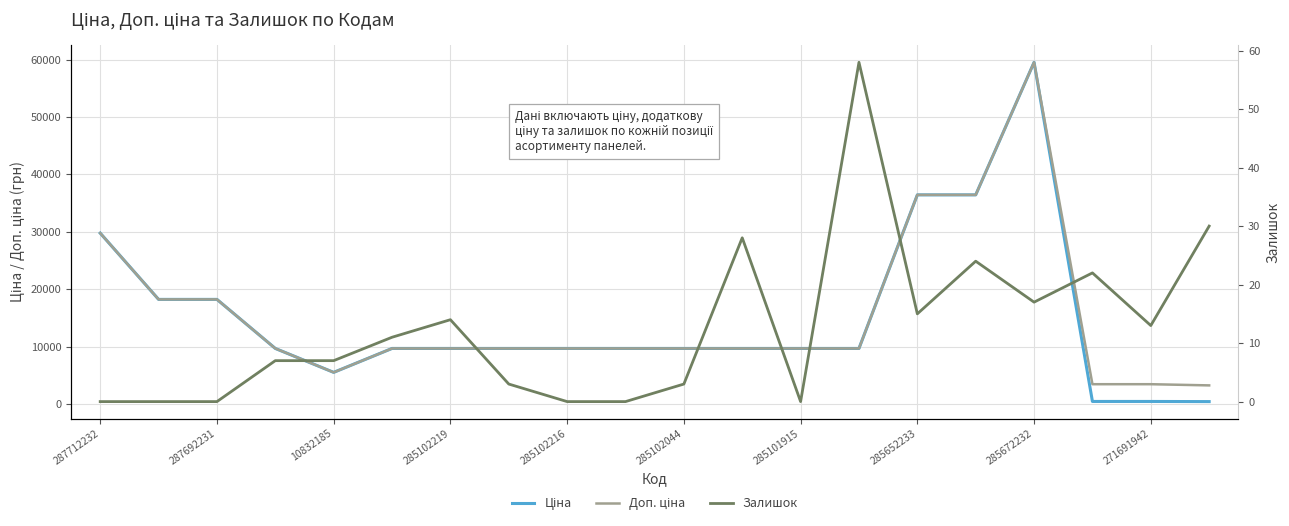

Which series has the largest range (max minus min)?

Ціна